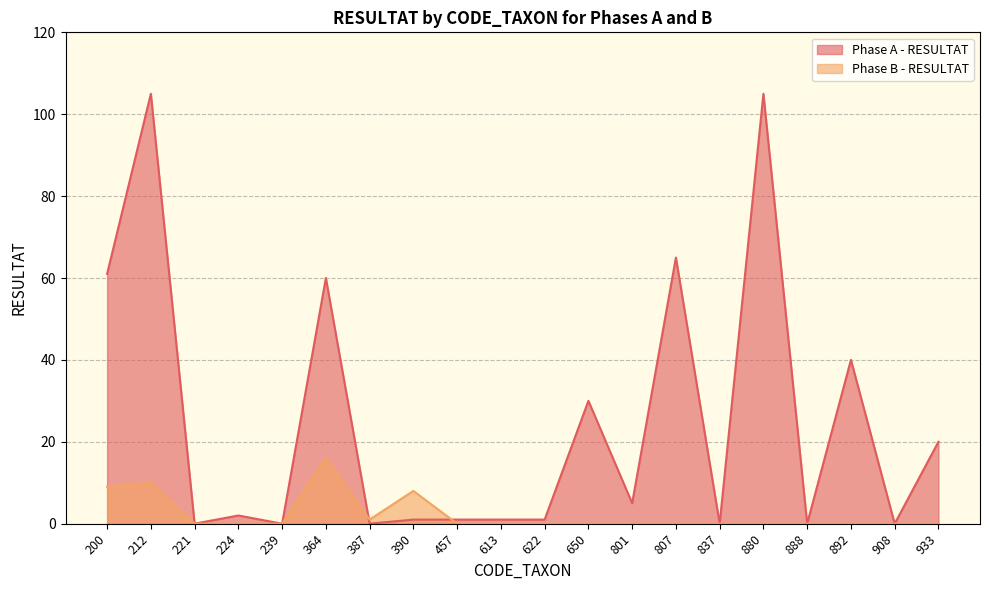

What is the difference between the maximum and second lowest values in the Phase A - RESULTAT series?

105